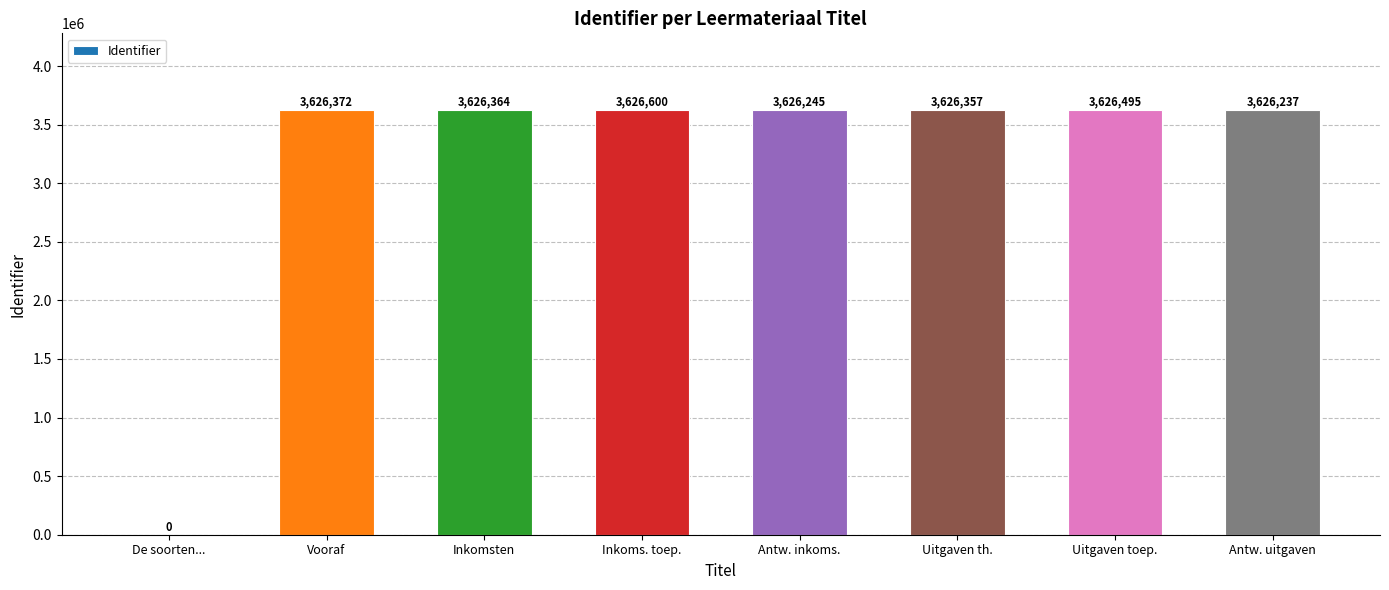

Reading right to left, what are all the values shown in this chart?

Antw. uitgaven=3626237	Uitgaven toep.=3626495	Uitgaven th.=3626357	Antw. inkoms.=3626245	Inkoms. toep.=3626600	Inkomsten=3626364	Vooraf=3626372	De soorten...=0